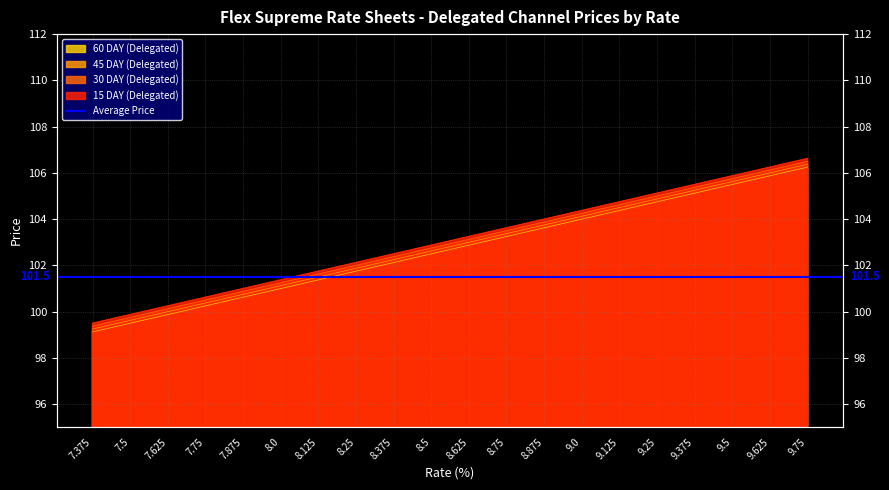

Between 7.625 and 8.625, which series saw the biggest shift?

15 DAY (Delegated)